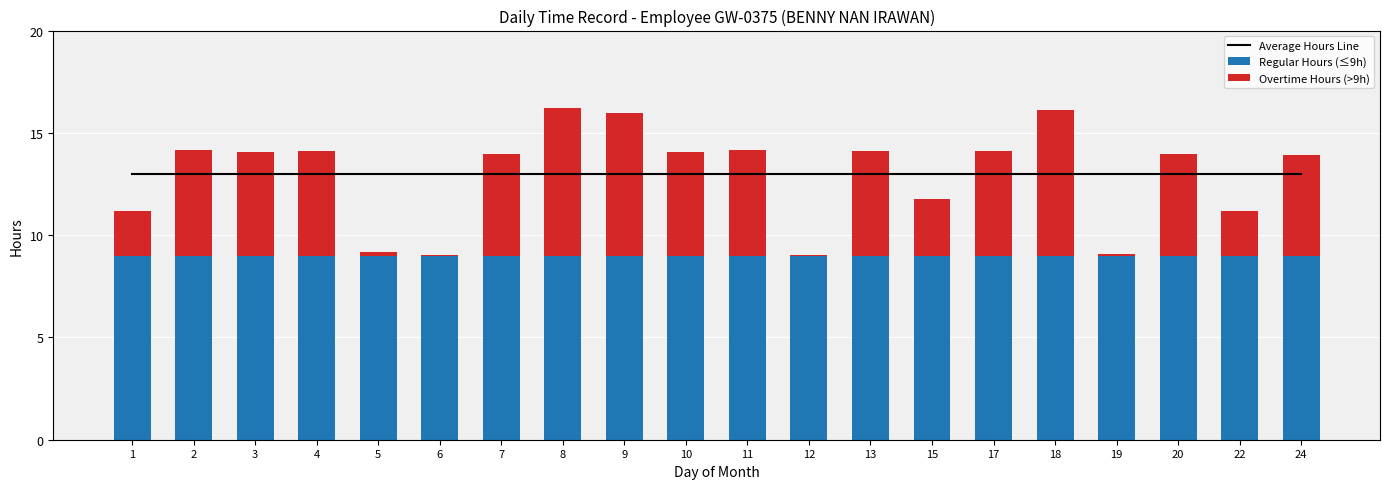

How many data points does each series have?

20